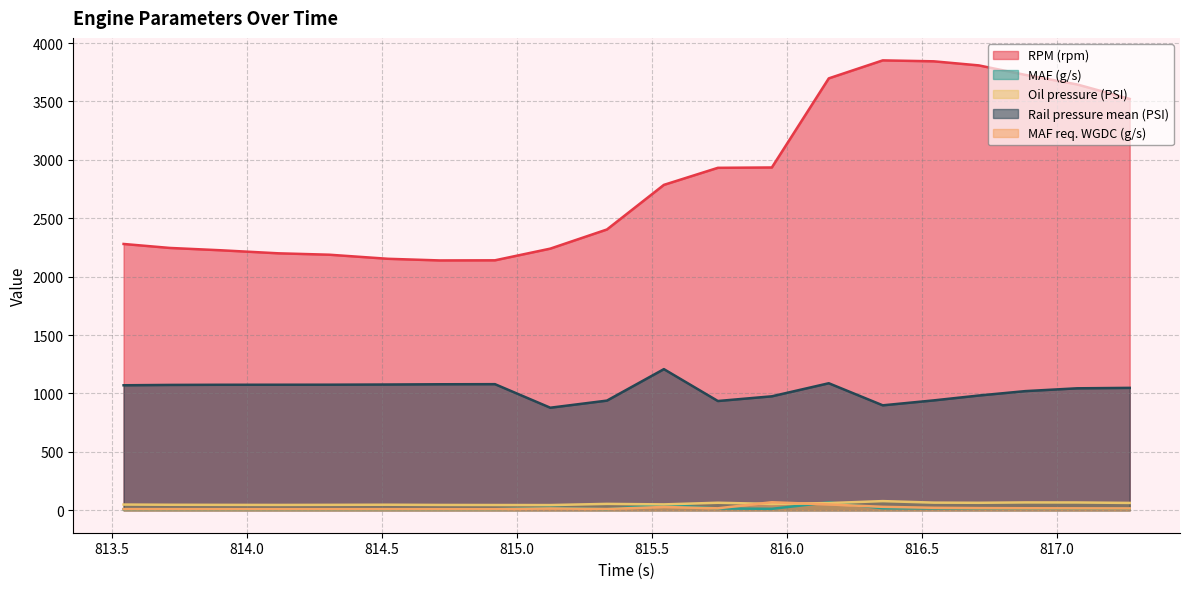

What are all the series names shown in the legend?

RPM (rpm), MAF (g/s), Oil pressure (PSI), Rail pressure mean (PSI), MAF req. WGDC (g/s)